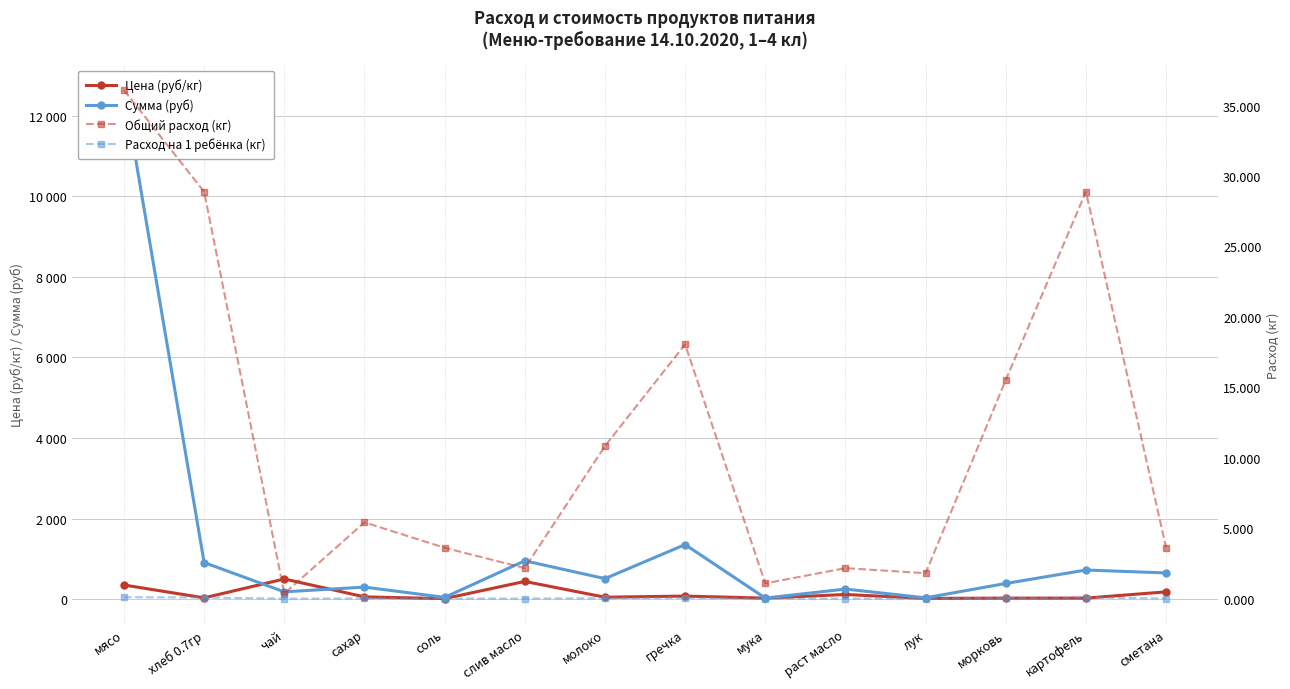

How many lines are shown in the chart?

4